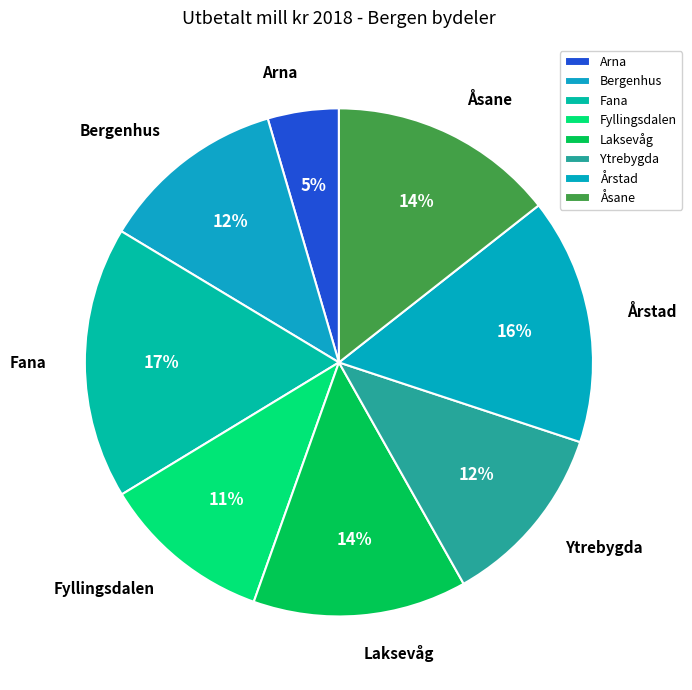

Which category has the biggest portion of the pie?

Fana